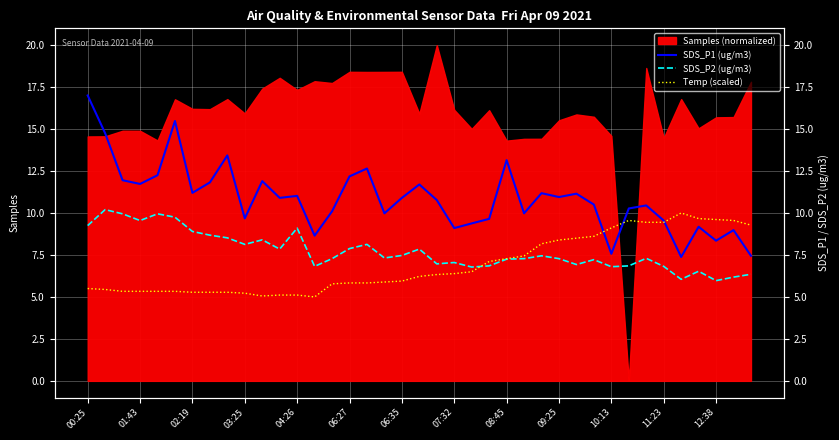

How many intersections are there between SDS_P2 (ug/m3) and Temp (scaled)?

1